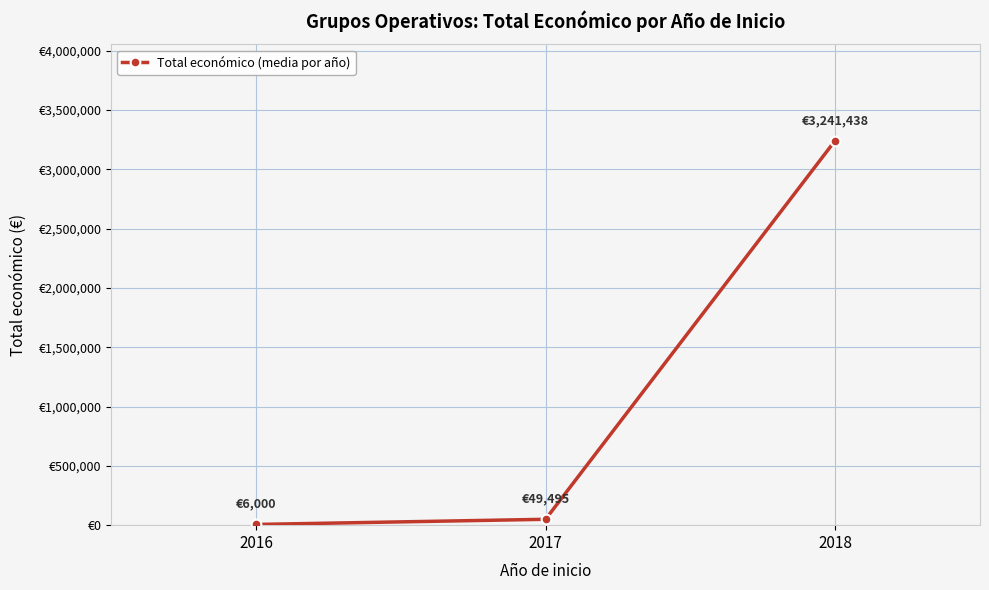

Does the chart have visible grid lines?

Yes